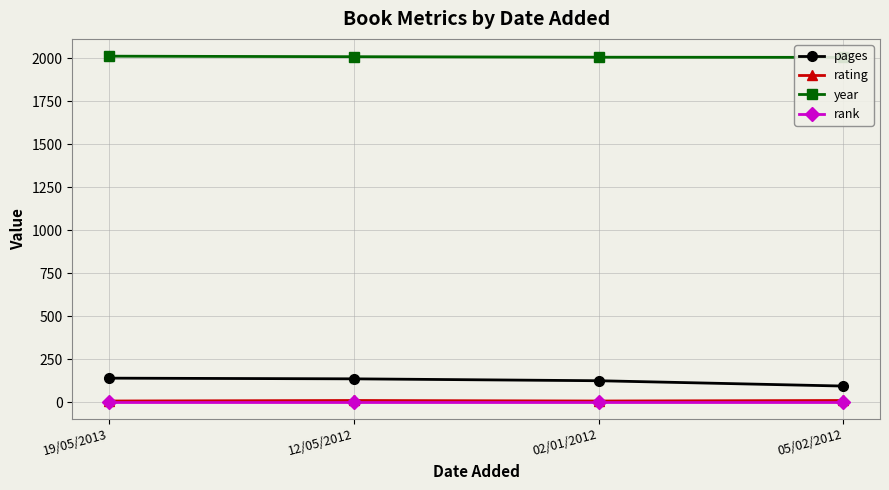

How many data points does each series have?

4